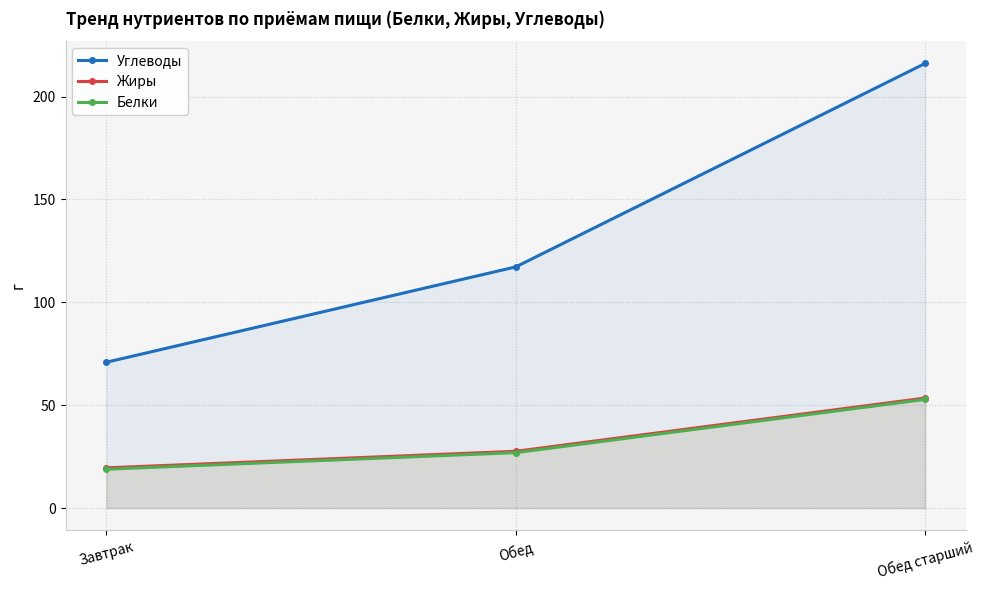

What position from the left is Завтрак?

1